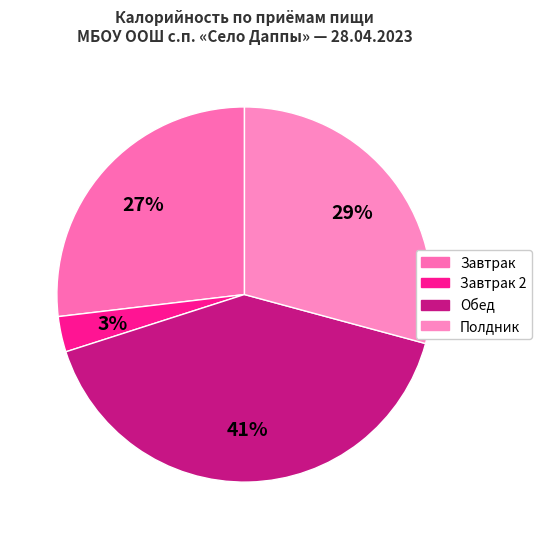

How many slices are in this pie chart?

4